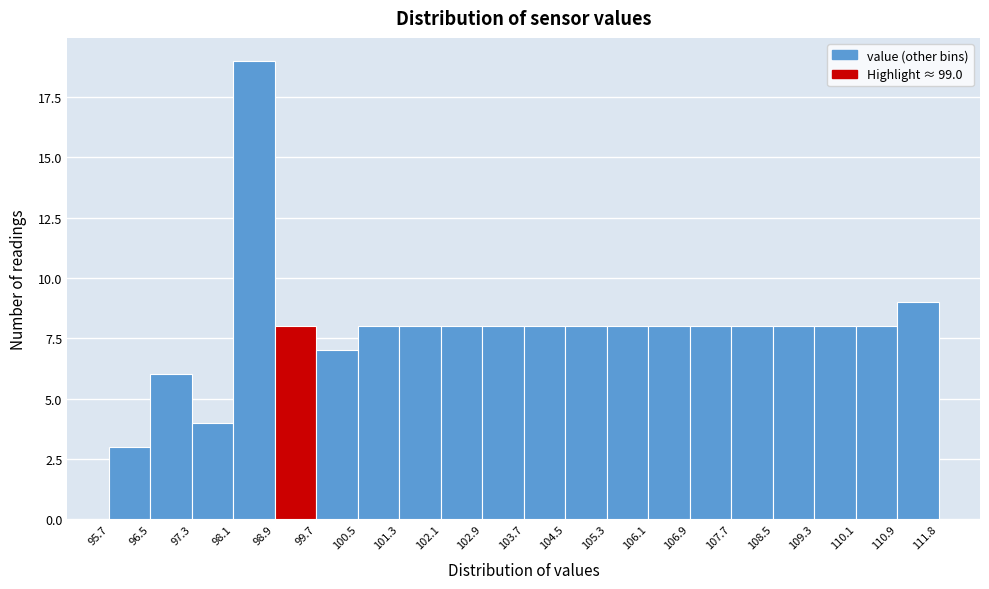

Over which range of the x-axis is the bar tallest?

98.1 to 98.9